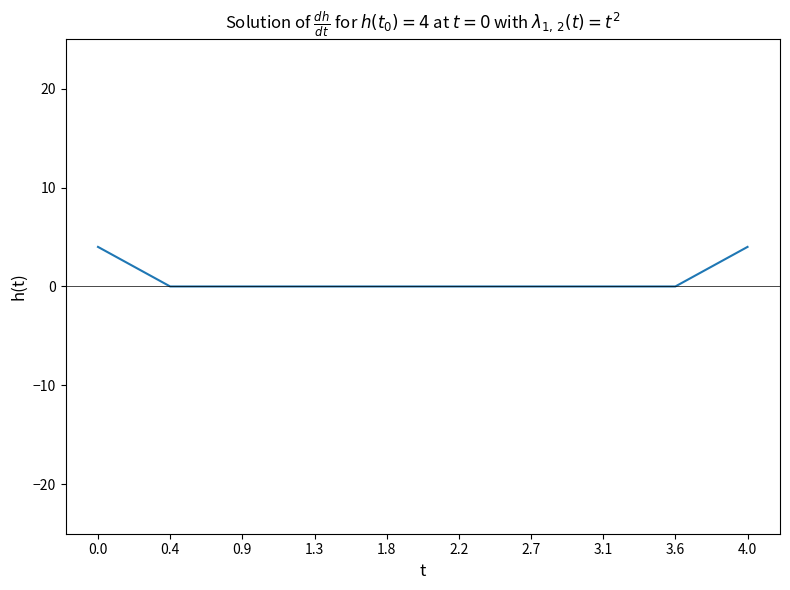

The chart shows a value of 0 at 3.6. True or false?

True